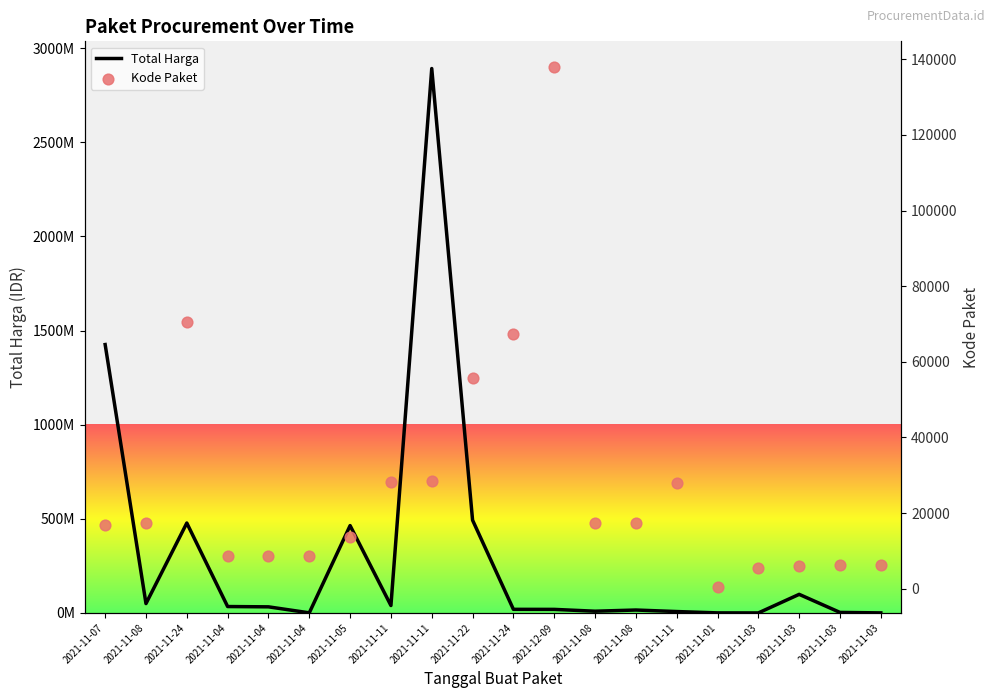

Which series has the largest total across all categories?

Total Harga